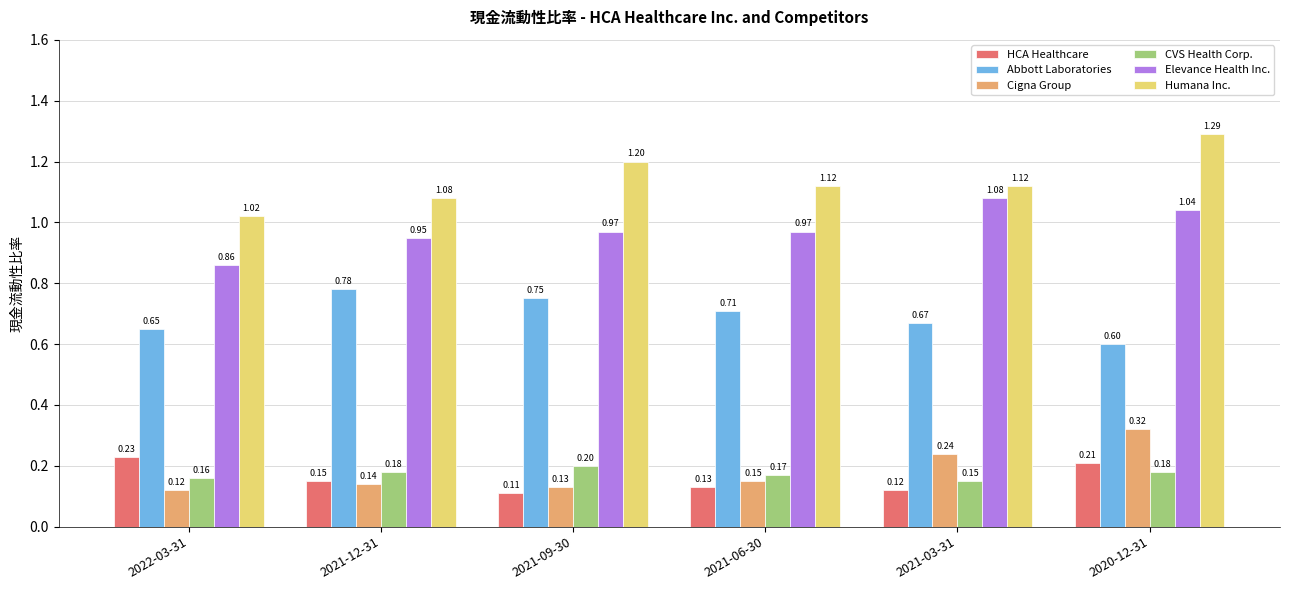

What is the highest value of the CVS Health Corp. series?

0.2